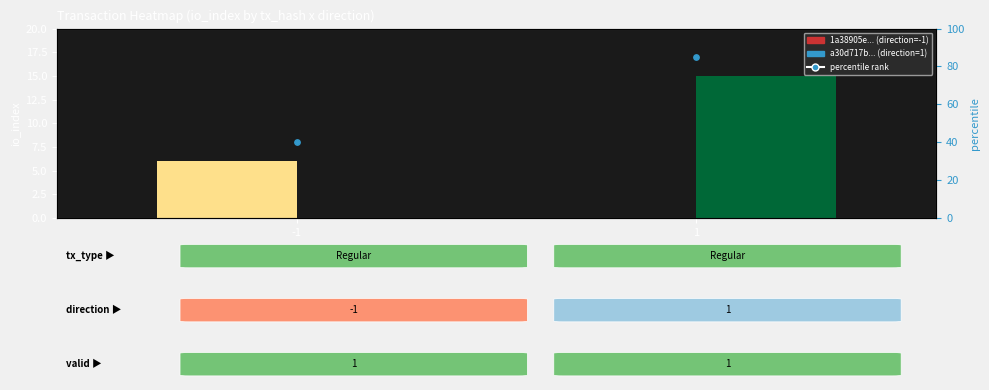

Rank the categories by value from highest to lowest.

1, -1